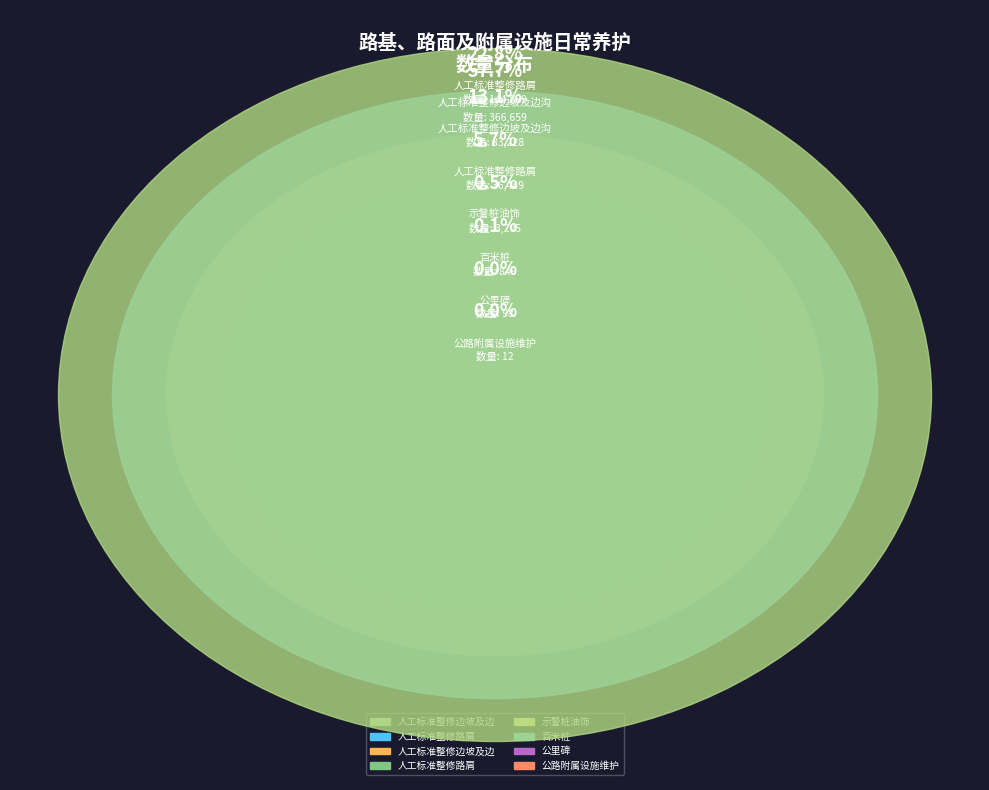

Is it true that 示警桩油饰 is 14% of the pie?

False